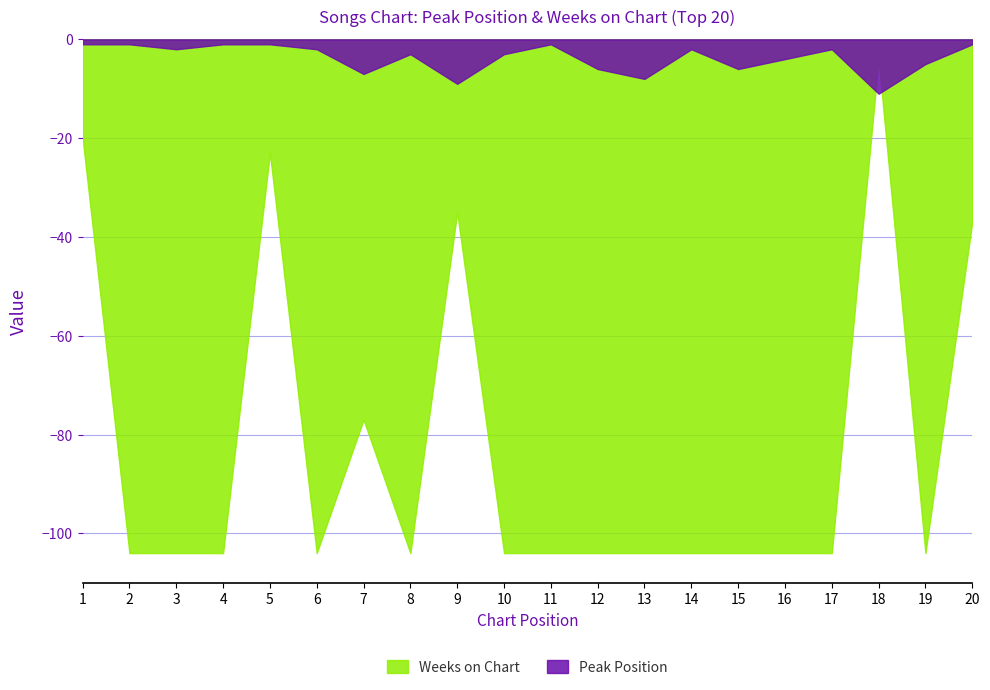

How many data points in Peak Position are less than 3?

10